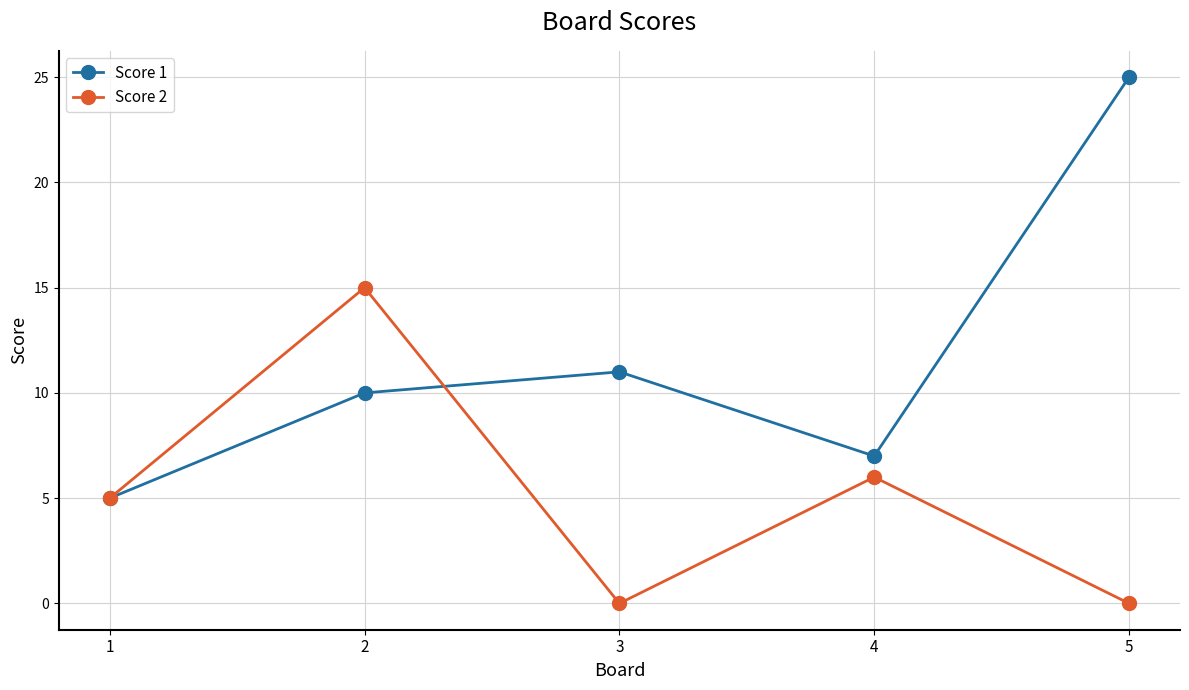

Reading left to right, what are all the values shown in this chart?

Score 1: 1=5	2=10	3=11	4=7	5=25
Score 2: 1=5	2=15	3=0	4=6	5=0